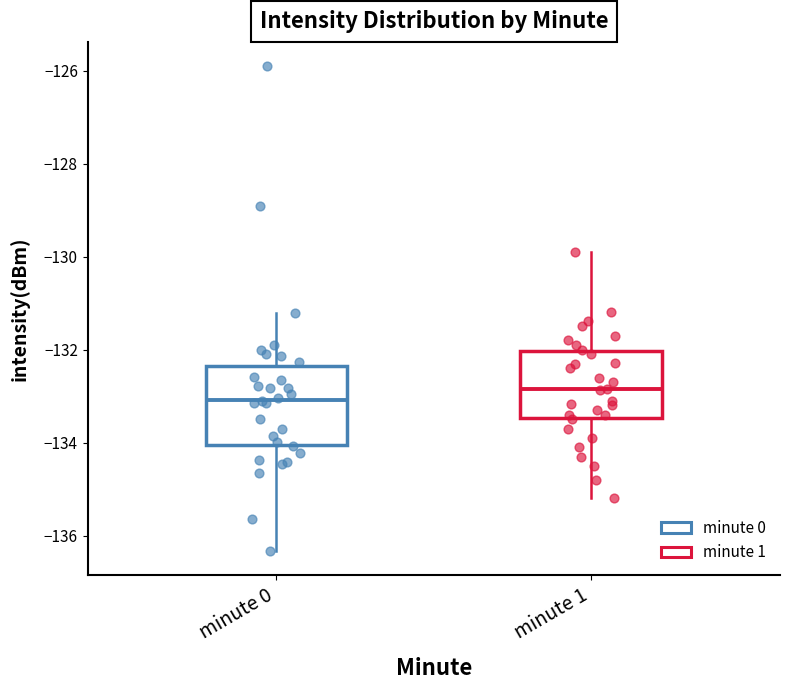

Reading left to right, transcribe this box plot: for each box, give where its median line is, the range the box spans, and where its two whiskers end, as read against the y-axis. The values are not printed on the chart, so give them approximately, as read against the axis.

minute 0: median -133.0, box -134.0 to -132.4, whiskers -136.4 to -131.2
minute 1: median -132.8, box -133.4 to -132.0, whiskers -135.2 to -130.0